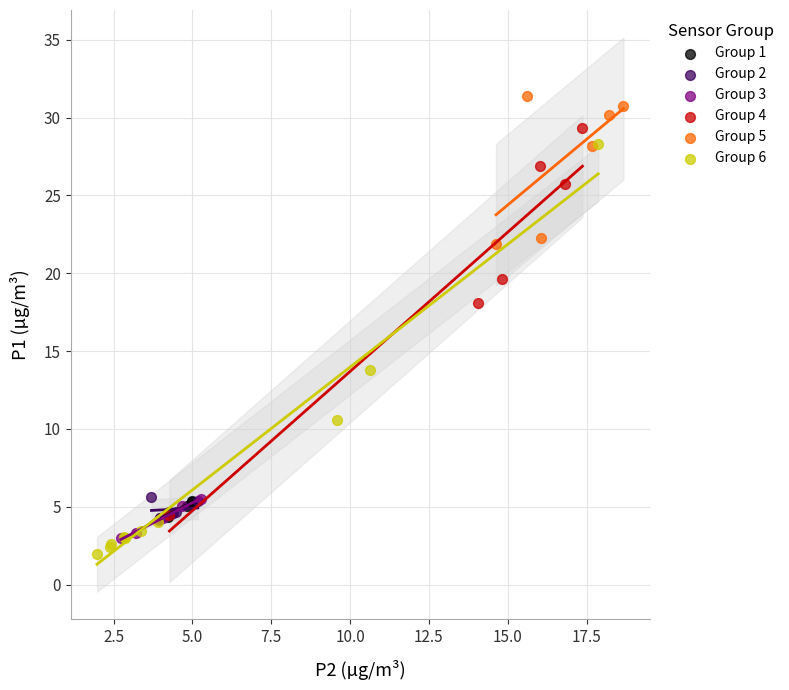

Which series reaches the maximum Y coordinate?

Group 5